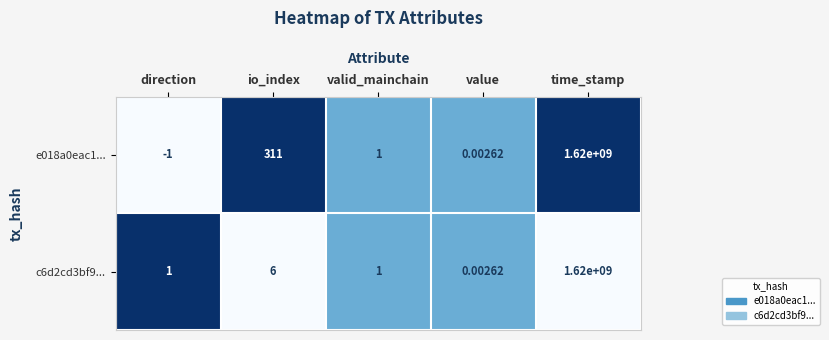

Is the value of e018a0eac1... at time_stamp greater than the value of c6d2cd3bf9... at io_index?

Yes